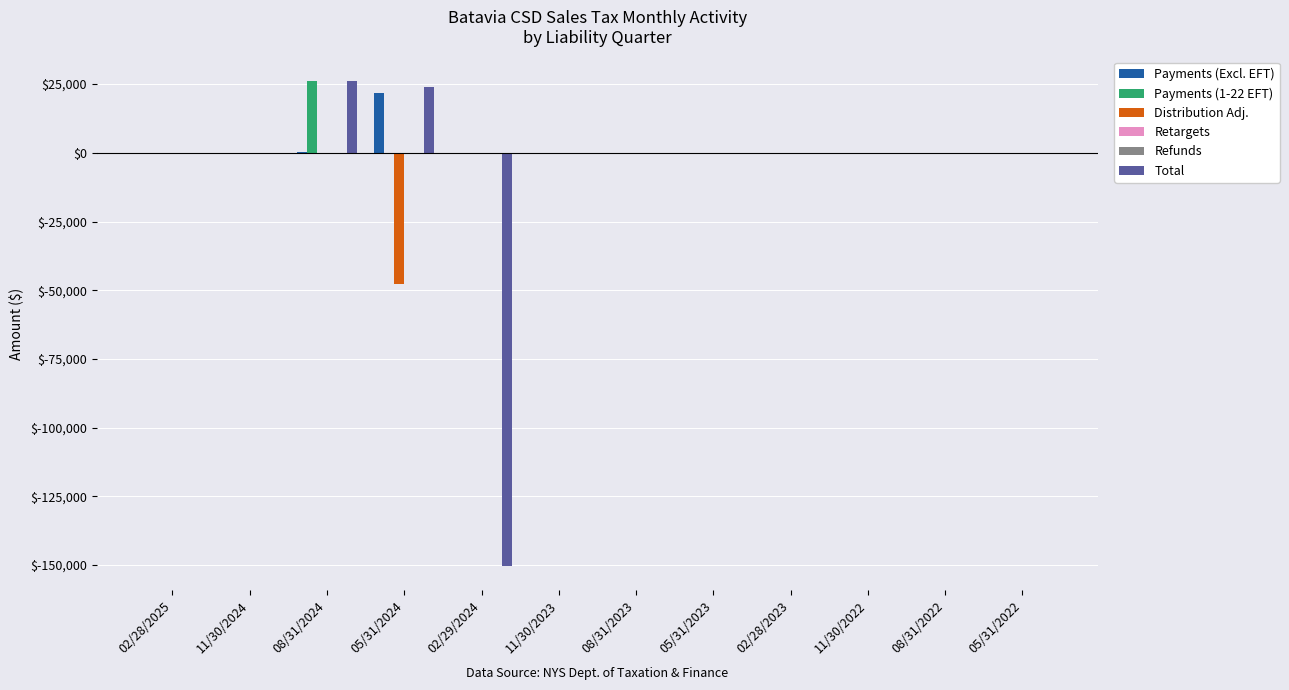

How many groups of bars are there?

12